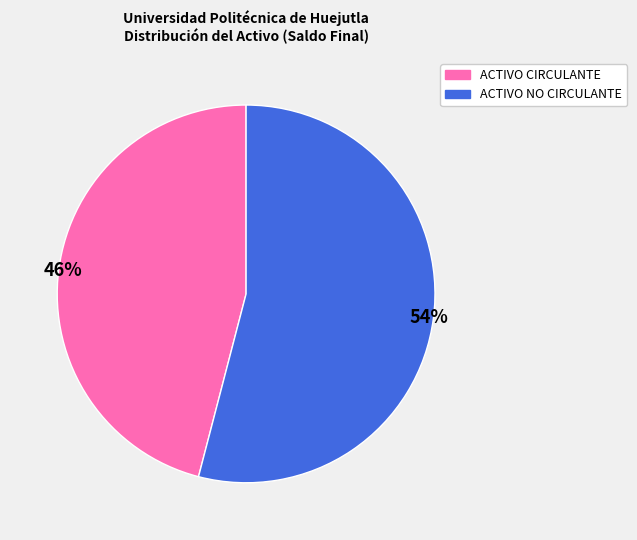

The ACTIVO CIRCULANTE slice represents 46% of the pie. True or false?

True